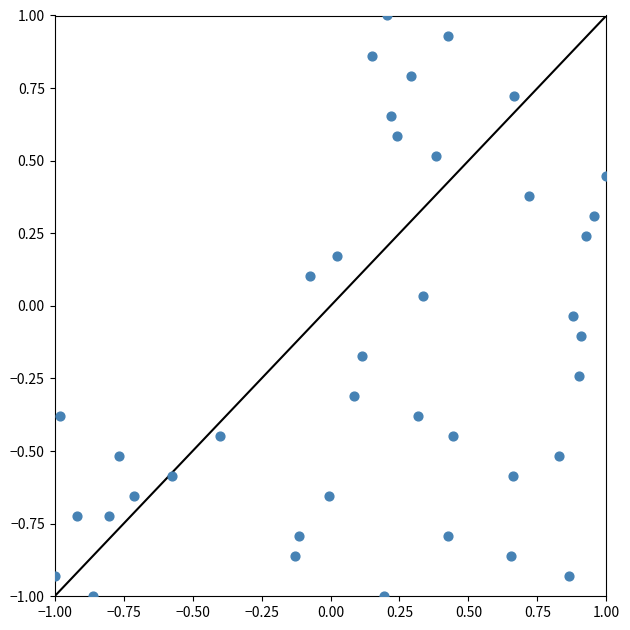

What is the range of Y values (max minus min)?

2.0